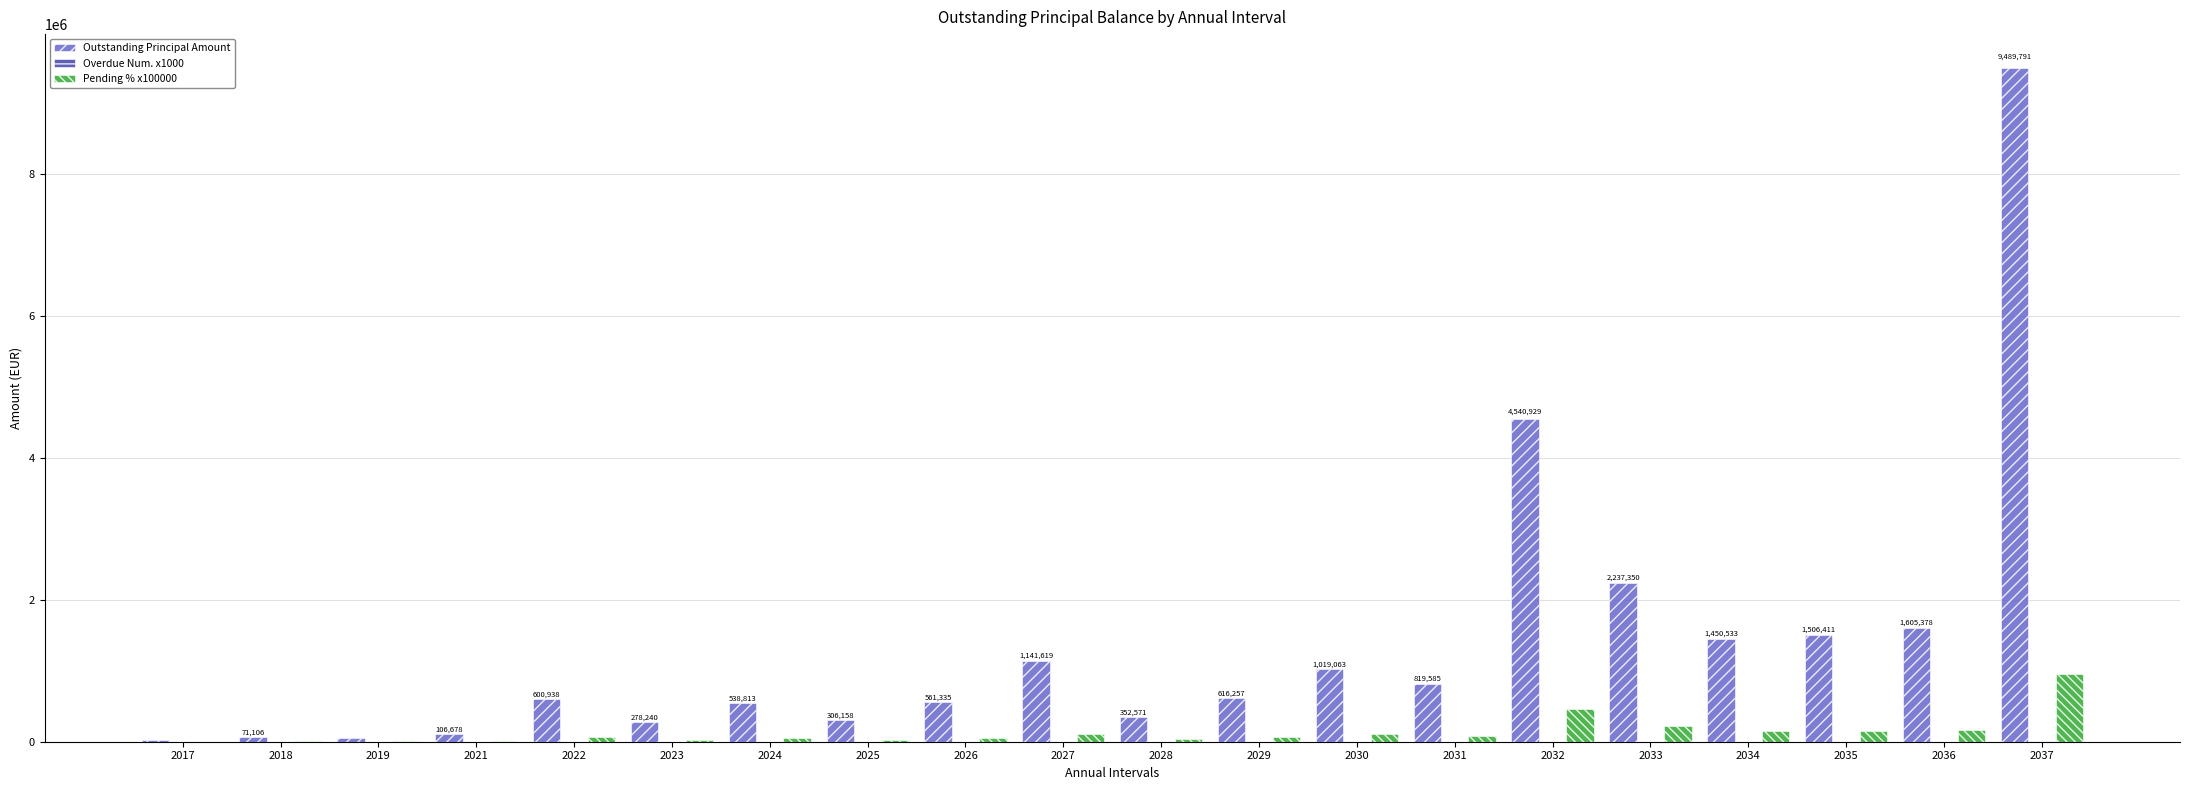

What is the maximum value for Pending % x100000?

958000.0